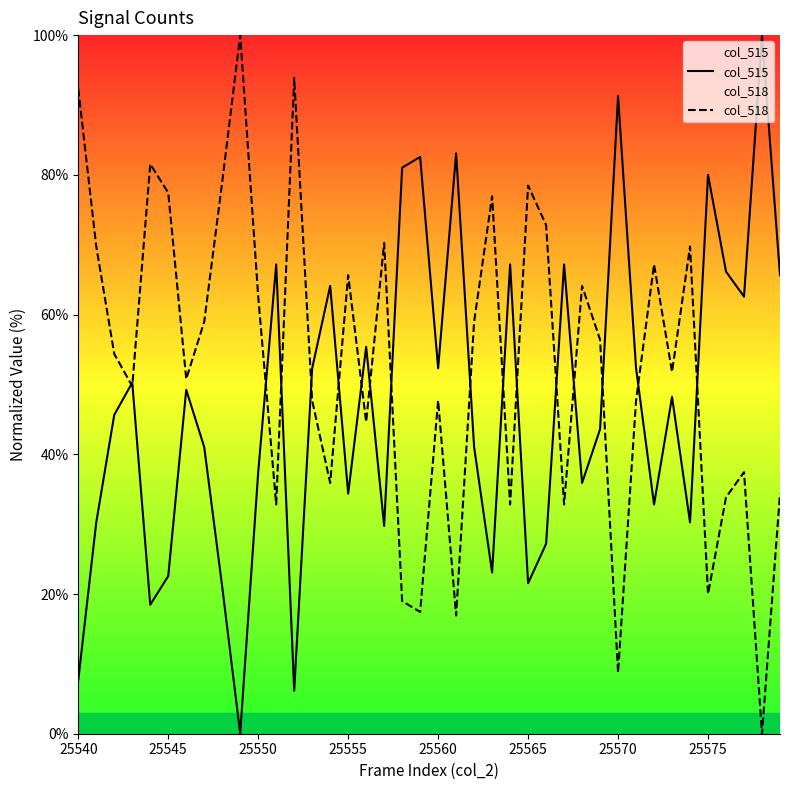

Does the chart have visible grid lines?

No